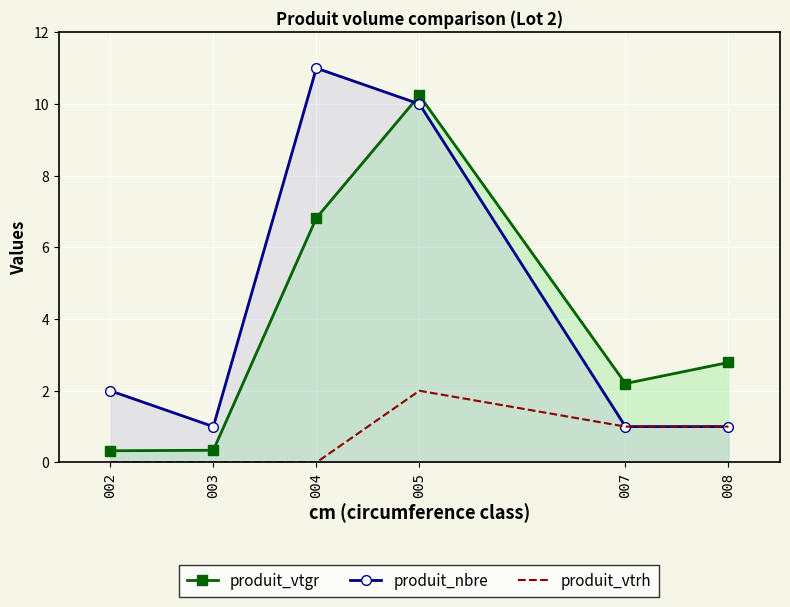

How many positive values does the produit_vtrh series have?

3